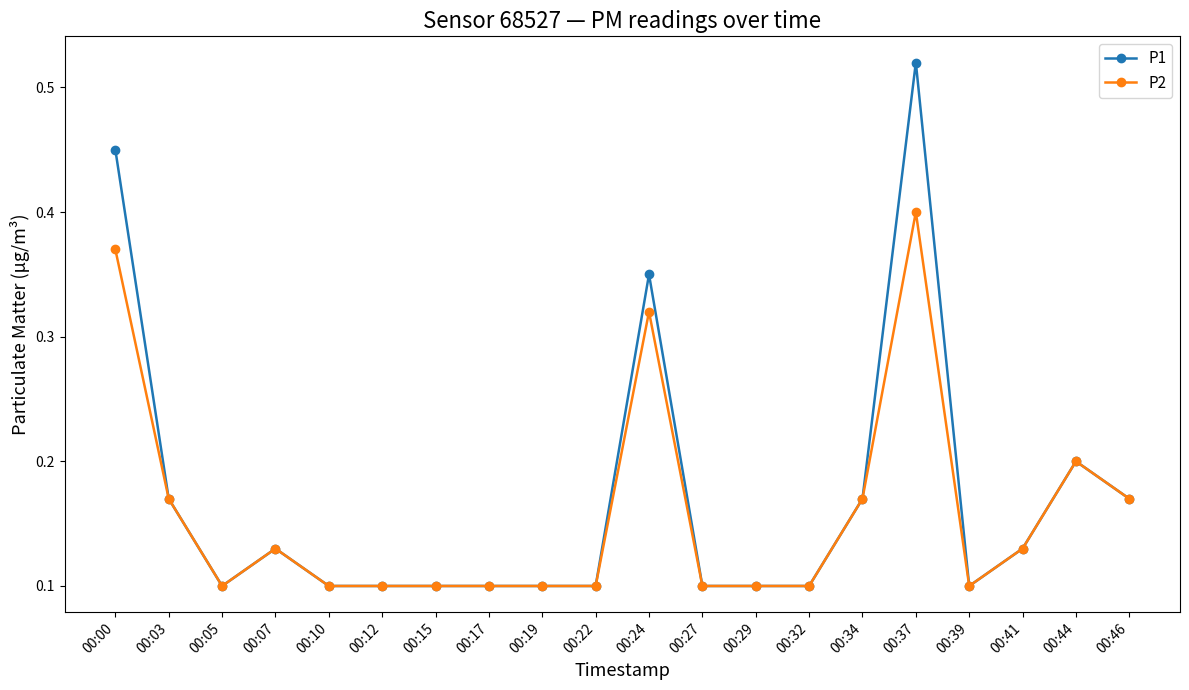

At which category does P2 reach its first local valley?

00:05